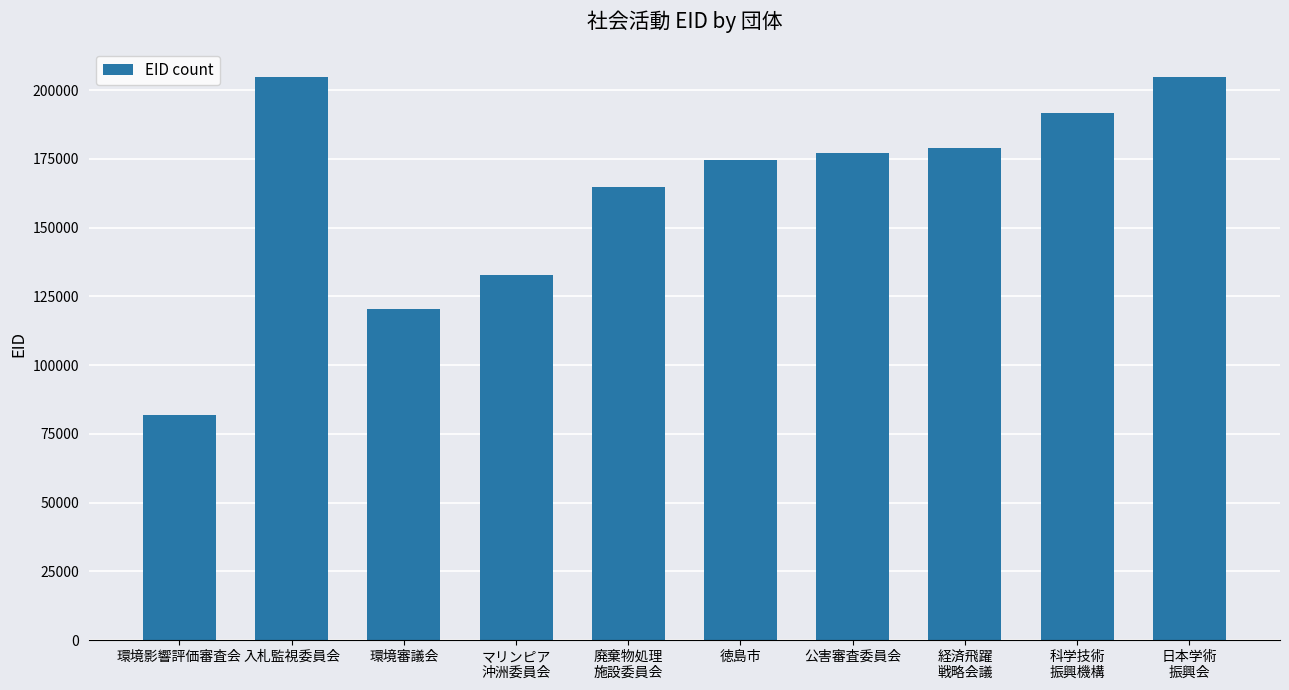

What is the sum of all values?

1632383